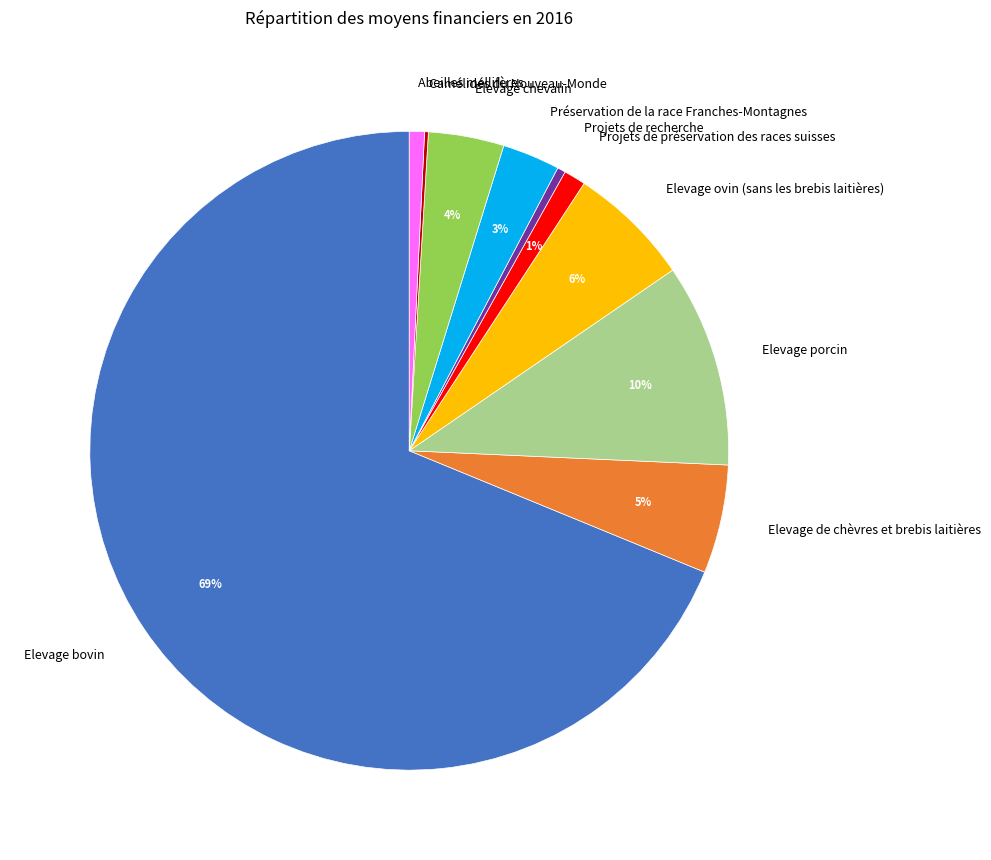

Do Projets de recherche and Elevage ovin (sans les brebis laitières) together represent more than half of the pie?

No